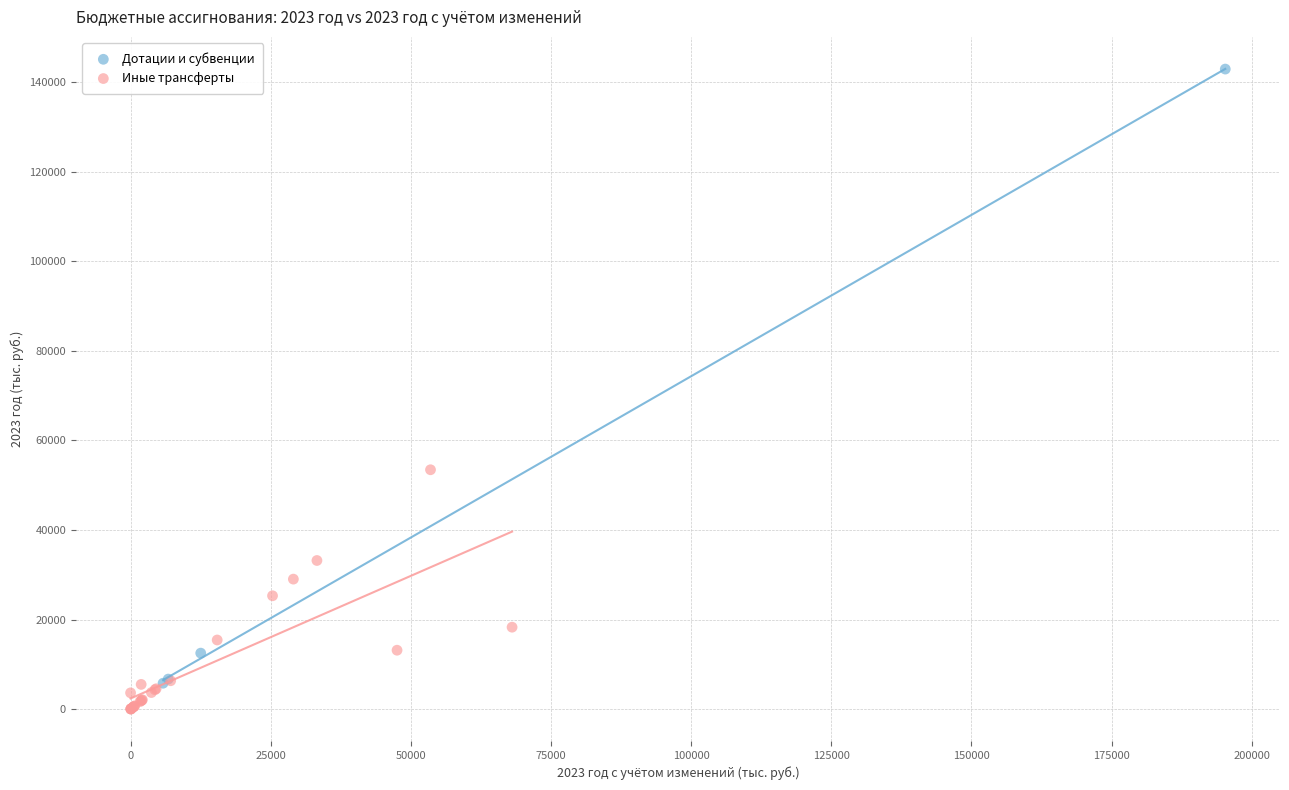

Which series has the largest Y range (max minus min)?

Дотации и субвенции